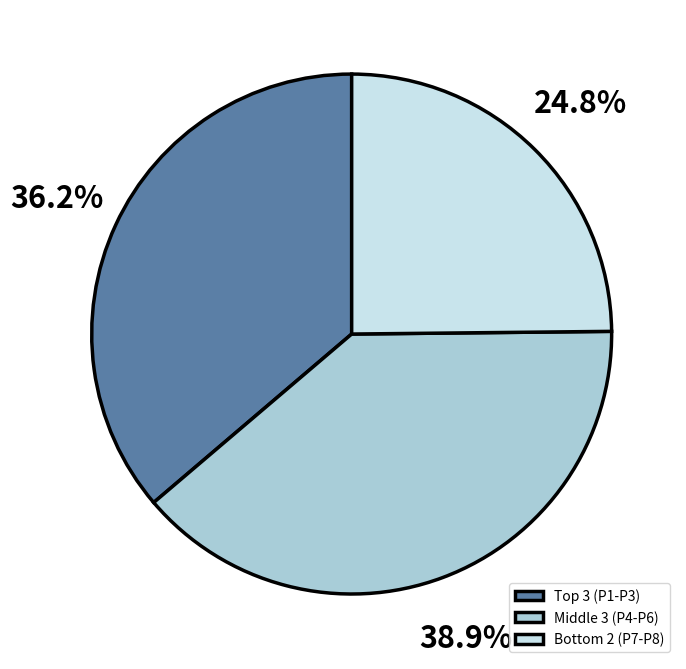

To the nearest percent, what is the difference between the largest and smallest slice percentages?

14%